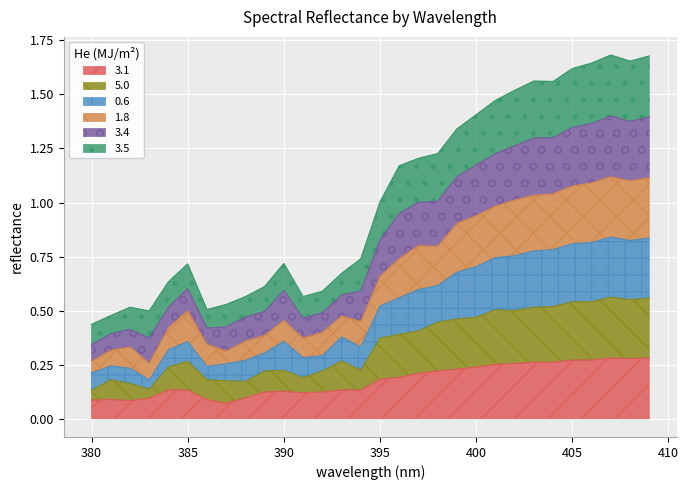

True or false: 1.8 has a value of 0.2 at 380.

False